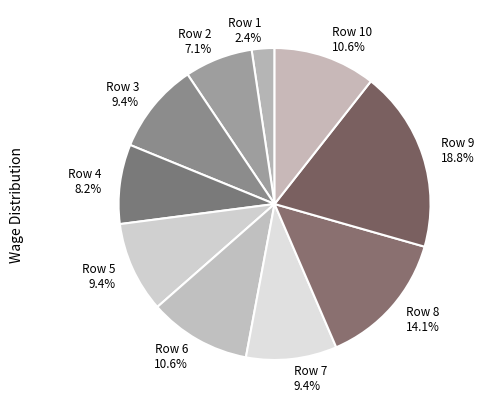

Which slice is the smallest?

Row 1 2.4%